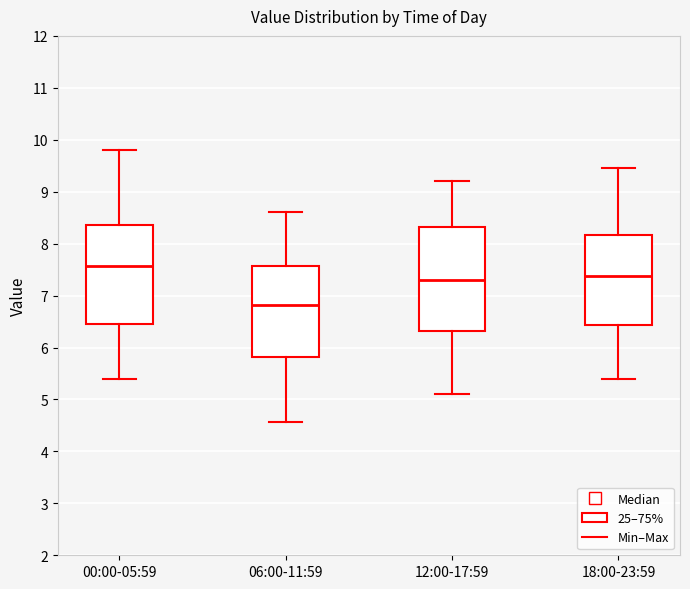

Reading left to right, transcribe this box plot: for each box, give where its median line is, the range the box spans, and where its two whiskers end, as read against the y-axis. The values are not printed on the chart, so give them approximately, as read against the axis.

00:00-05:59: median 7.6, box 6.5 to 8.4, whiskers 5.4 to 9.8
06:00-11:59: median 6.8, box 5.8 to 7.6, whiskers 4.6 to 8.6
12:00-17:59: median 7.3, box 6.3 to 8.3, whiskers 5.1 to 9.2
18:00-23:59: median 7.4, box 6.4 to 8.2, whiskers 5.4 to 9.5